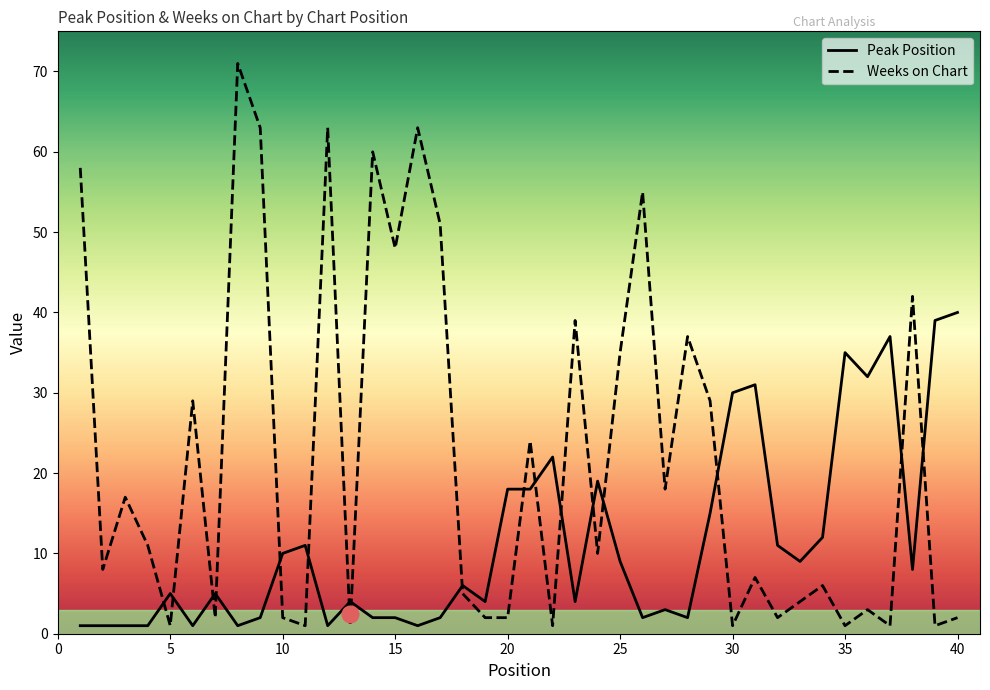

Reading right to left, what are all the values shown in this chart?

Peak Position: 40	39	8	37	32	35	12	9	11	31	30	15	2	3	2	9	19	4	22	18	18	4	6	2	1	2	2	4	1	11	10	2	1	5	1	5	1	1	1	1
Weeks on Chart: 2	1	42	1	3	1	6	4	2	7	1	29	37	18	55	35	10	39	1	24	2	2	5	51	63	48	60	1	63	1	2	63	71	2	29	1	11	17	8	58